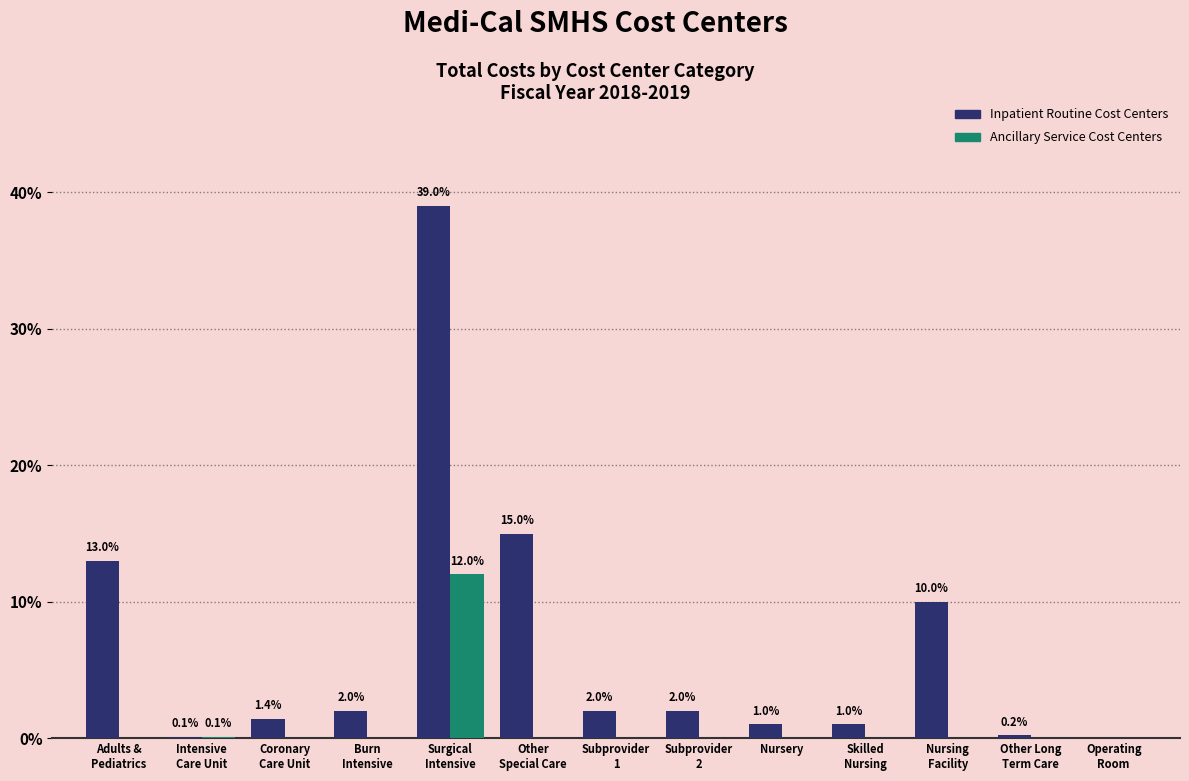

What is the sum of the Inpatient Routine Cost Centers values at Adults &
Pediatrics and Coronary
Care Unit?

14.4